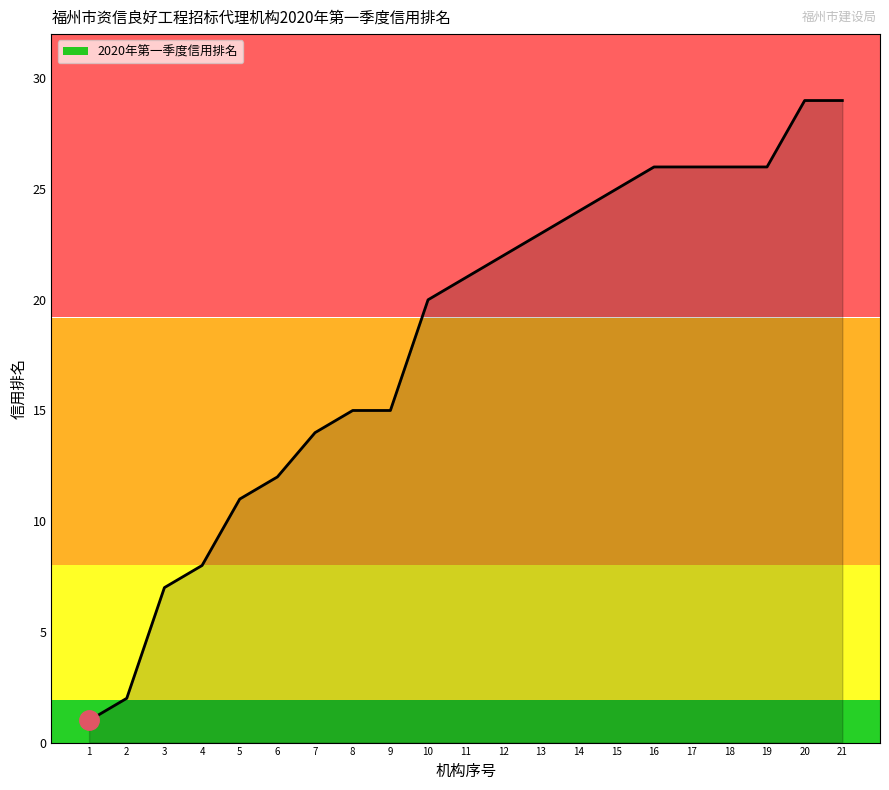

True or false: the data shows 7 at 3.

True